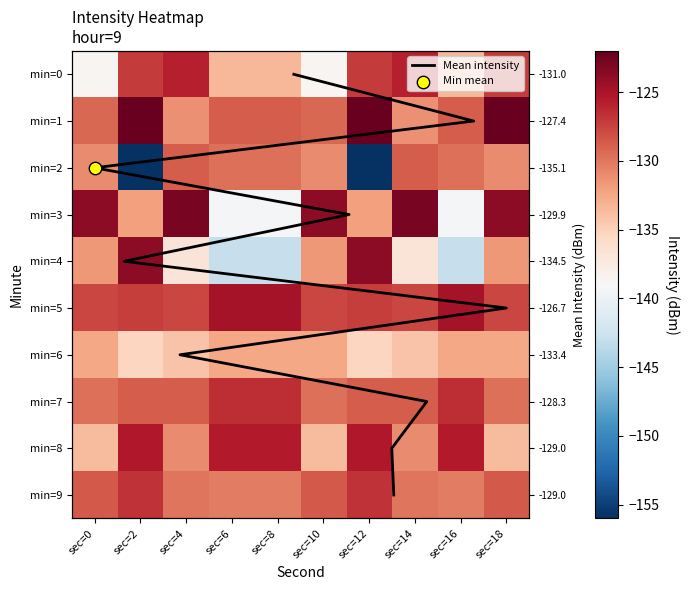

Rank the series by their maximum value, from lowest to highest.

min=6, min=2, min=9, min=7, min=0, min=8, min=5, min=4, min=3, min=1, Mean intensity